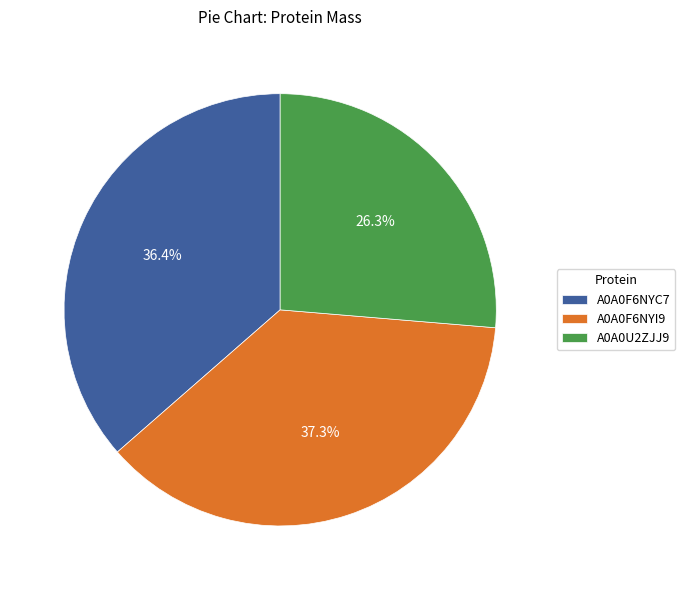

How many segments does this pie chart have?

3